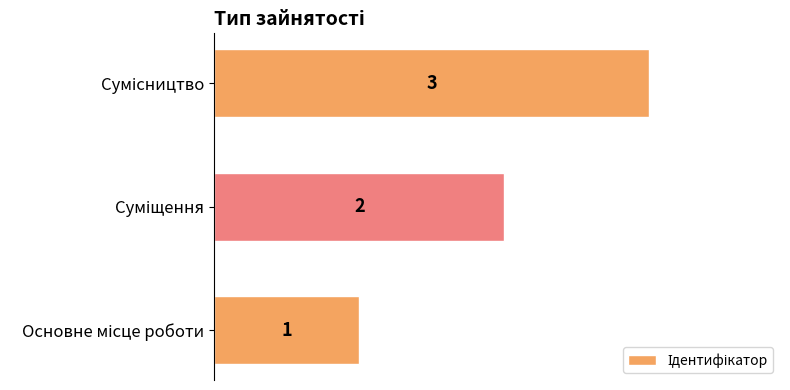

What is the sum of all values?

6